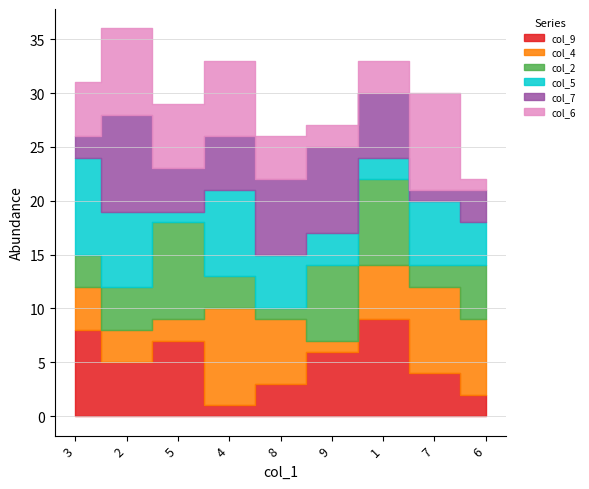

How many interior local peaks does the col_6 series have?

3